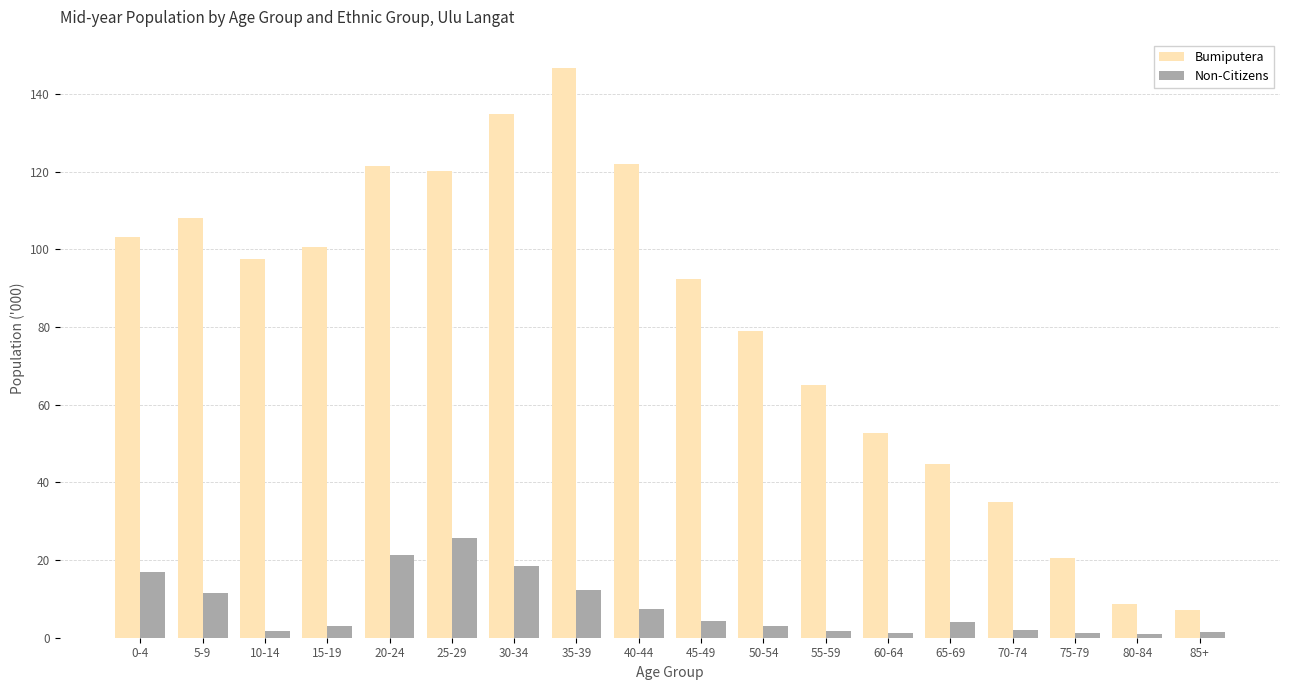

What is the average value of the Non-Citizens series?

7.7